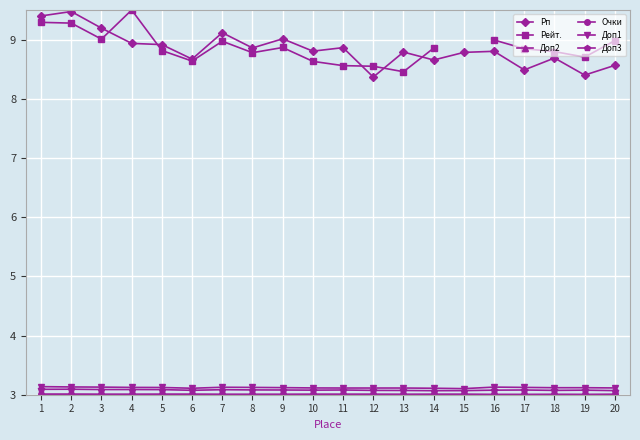

Is the value of Рейт. at 13 greater than the value of Доп2 at 2?

Yes